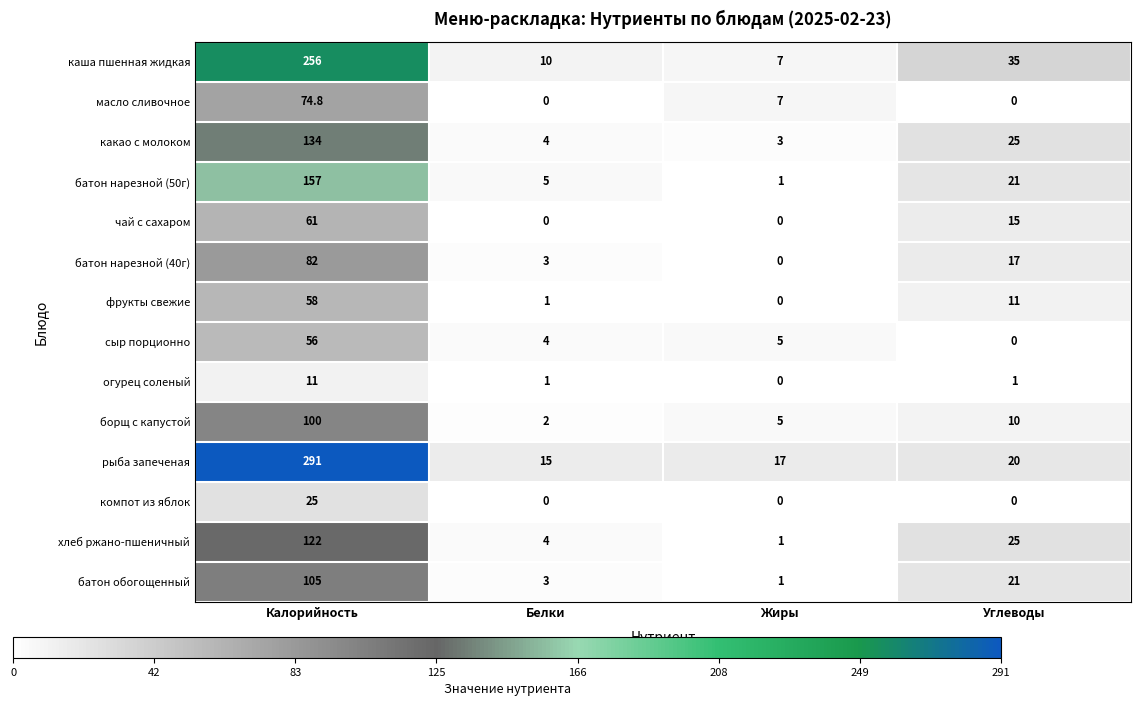

At which label is батон обогощенный closest to 53?

Углеводы